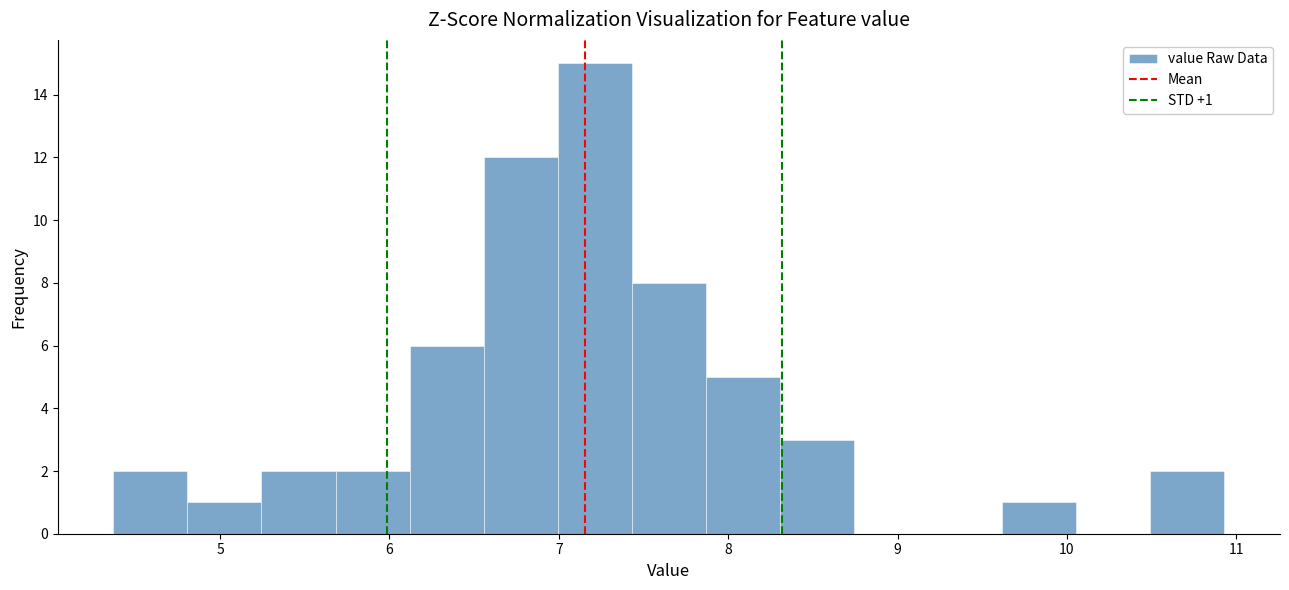

Over which range of the x-axis is the bar tallest?

7.0 to 7.4